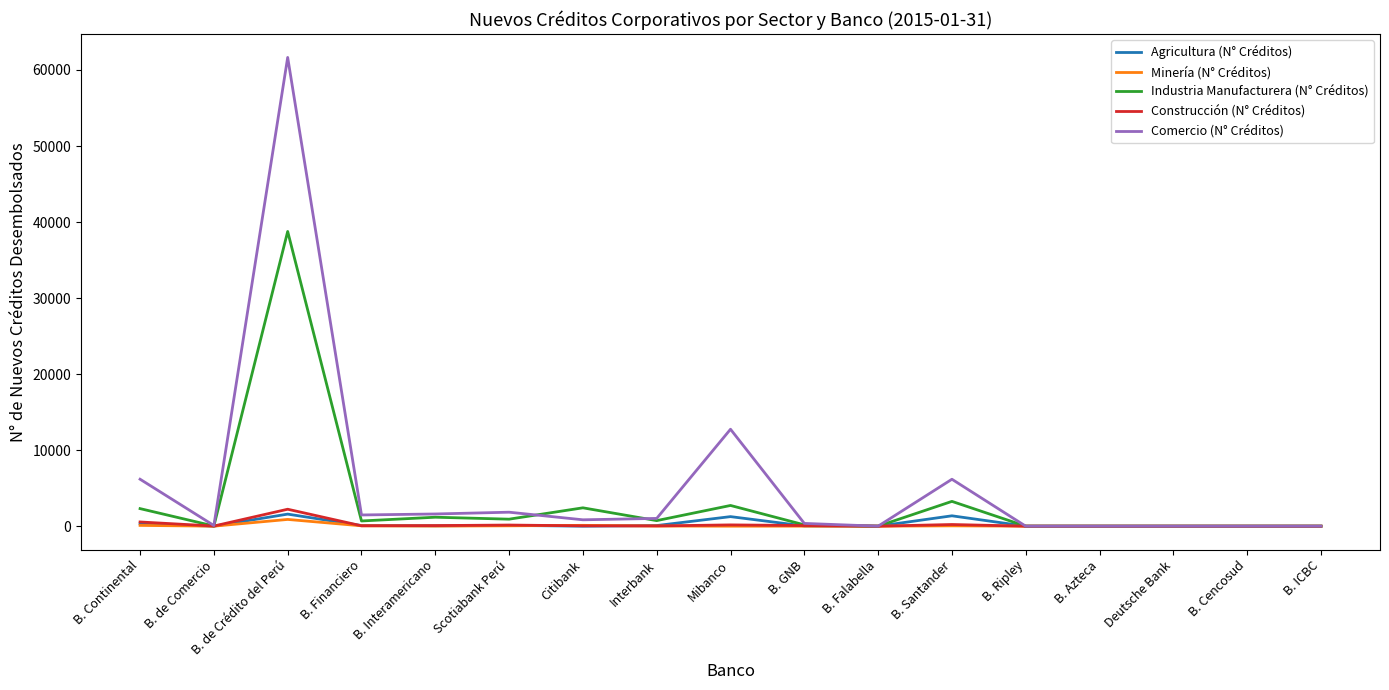

Which series changed the most between B. de Crédito del Perú and B. Financiero?

Comercio (N° Créditos)